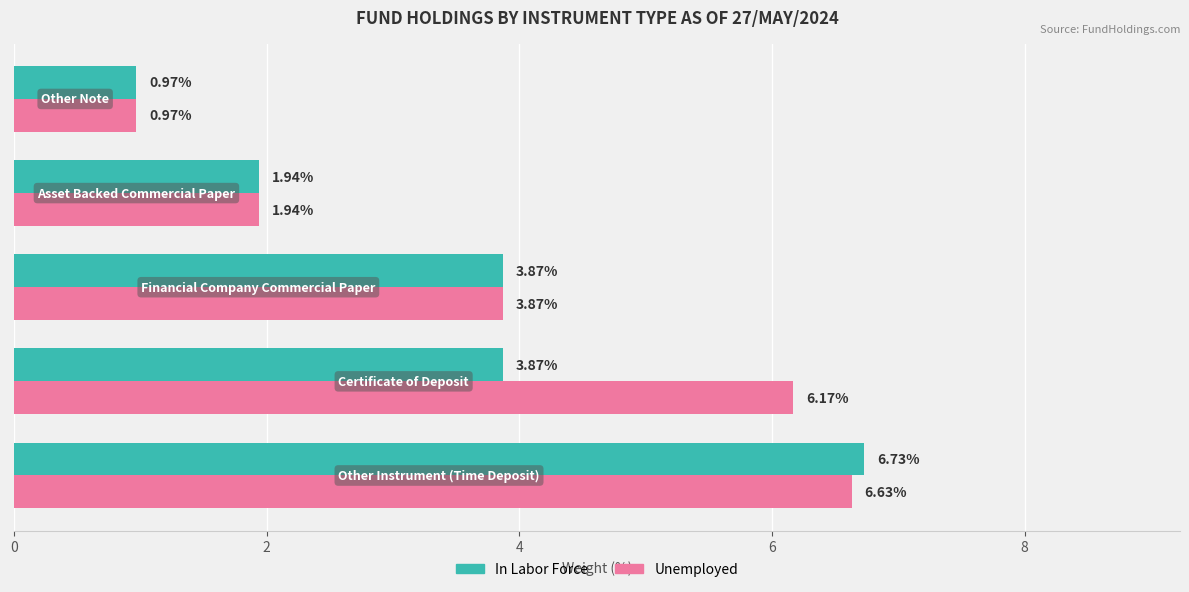

Which series has the largest total across all categories?

Unemployed